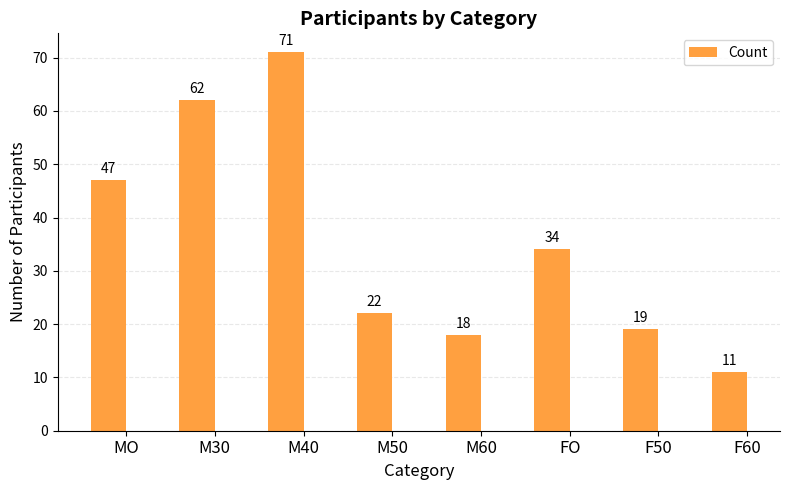

What is the label of the 3rd bar from the right?

FO